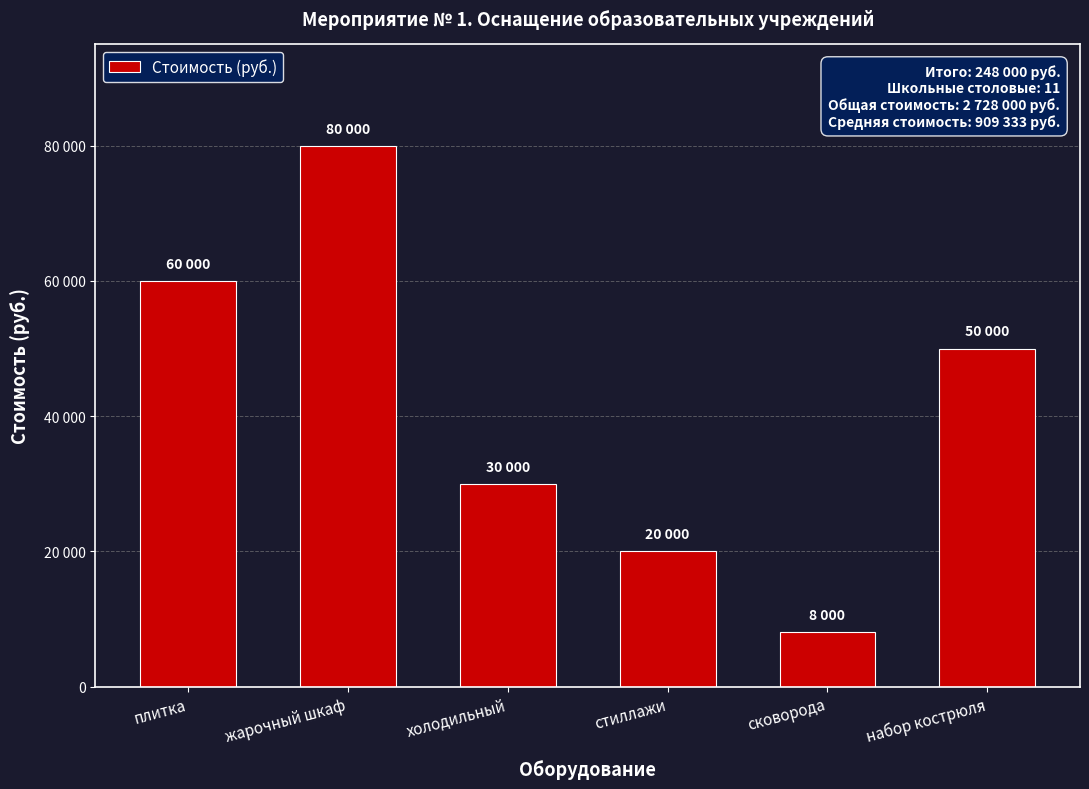

What is the value of the 5th bar from the left?

8000